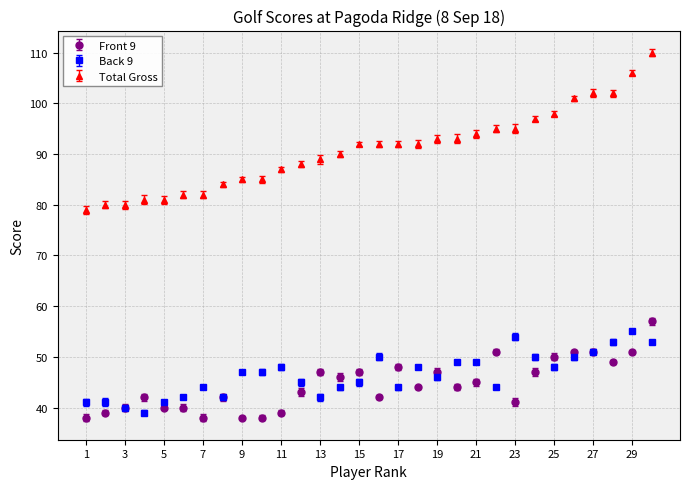

What are all the series names shown in the legend?

Front 9, Back 9, Total Gross